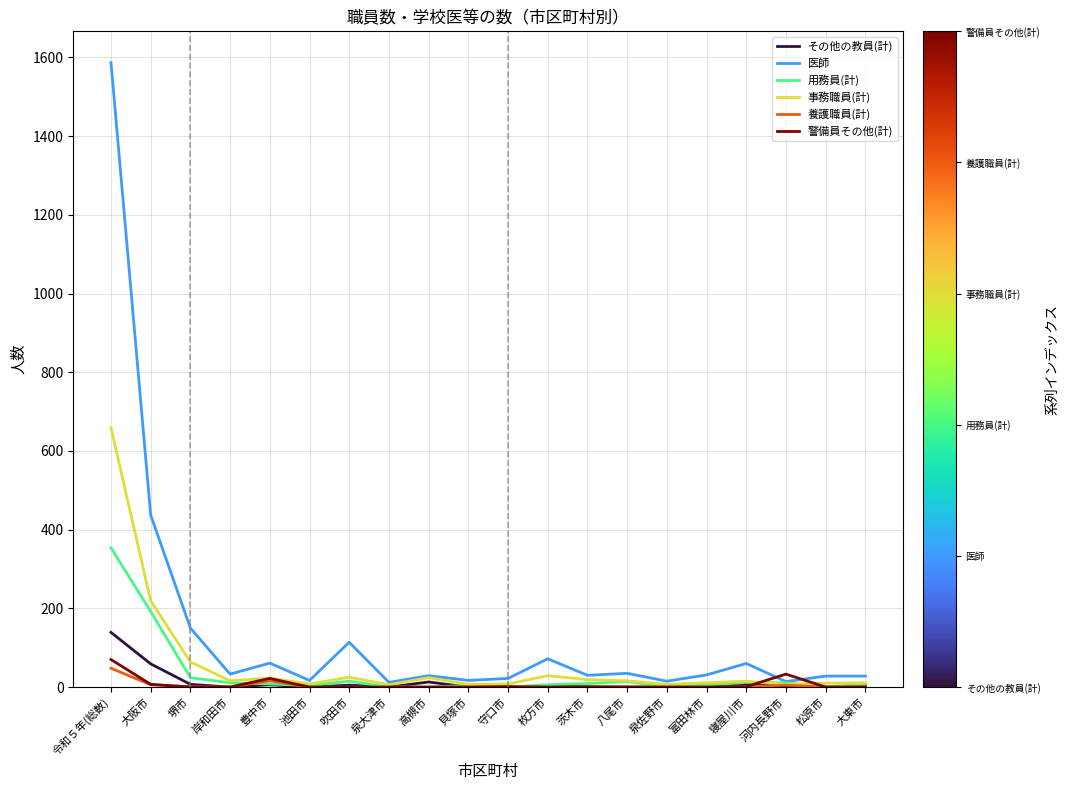

True or false: 養護職員(計) has a value of 0 at 守口市.

True